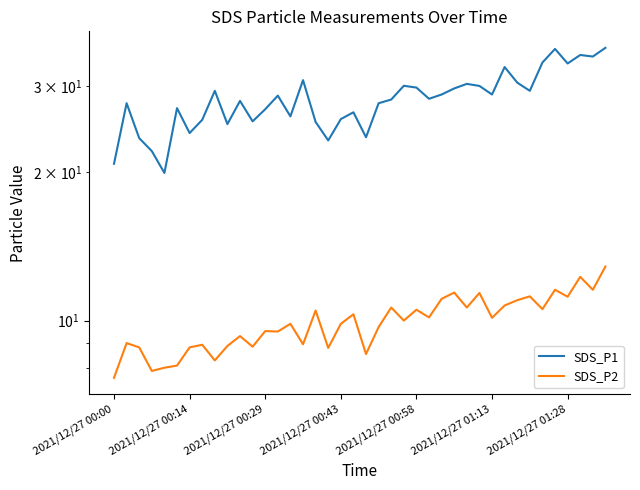

Reading left to right, what are all the values shown in this chart?

SDS_P1: 20.8	27.6	23.5	22.1	19.9	27.0	24.1	25.6	29.3	25.1	27.9	25.4	26.9	28.6	26.0	30.8	25.3	23.2	25.7	26.5	23.6	27.6	28.1	30.0	29.8	28.2	28.8	29.6	30.3	30.0	28.8	32.8	30.4	29.3	33.5	35.6	33.3	34.6	34.4	35.8
SDS_P2: 7.7	9.0	8.8	7.9	8.0	8.1	8.8	8.9	8.3	8.9	9.3	8.8	9.5	9.5	9.8	8.9	10.5	8.8	9.8	10.3	8.6	9.7	10.6	10.0	10.5	10.2	11.1	11.4	10.6	11.4	10.1	10.7	11.0	11.2	10.6	11.6	11.2	12.3	11.6	12.9